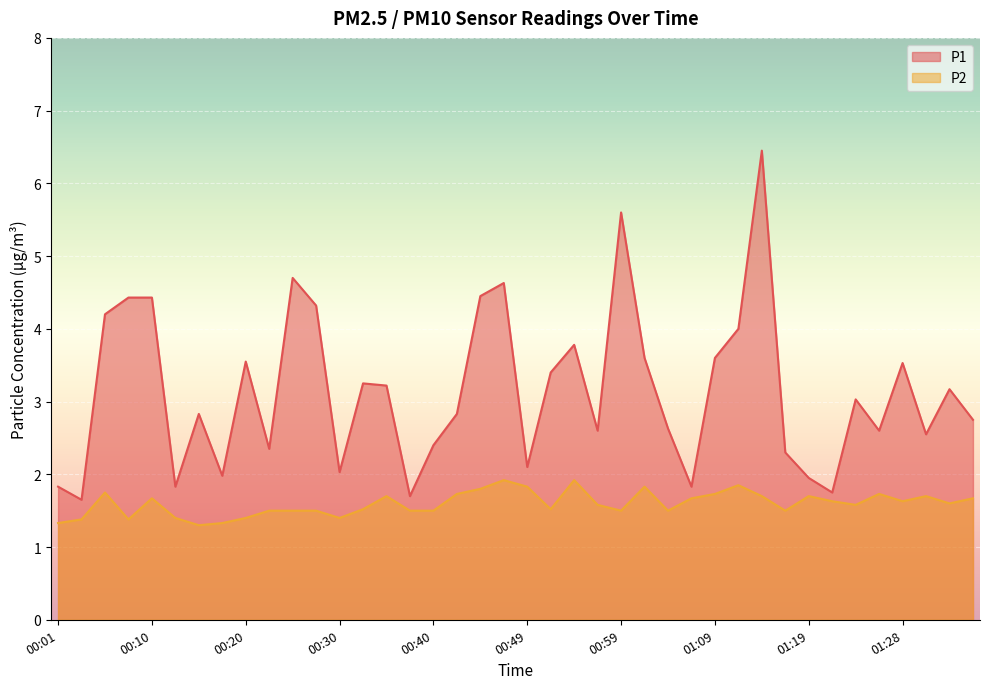

What is the label of the 28th point from the left?

01:07